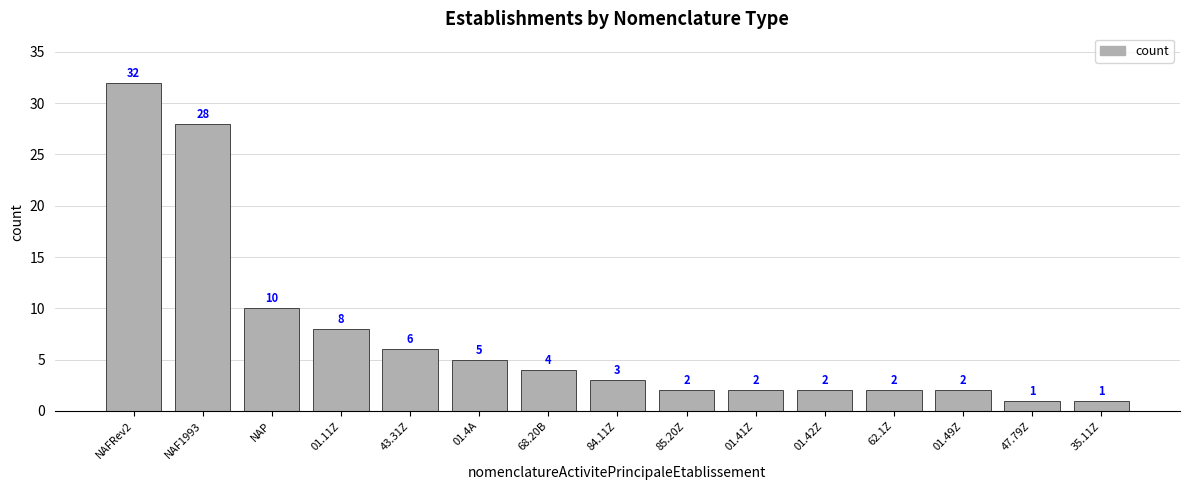

How many values are below 3?

7